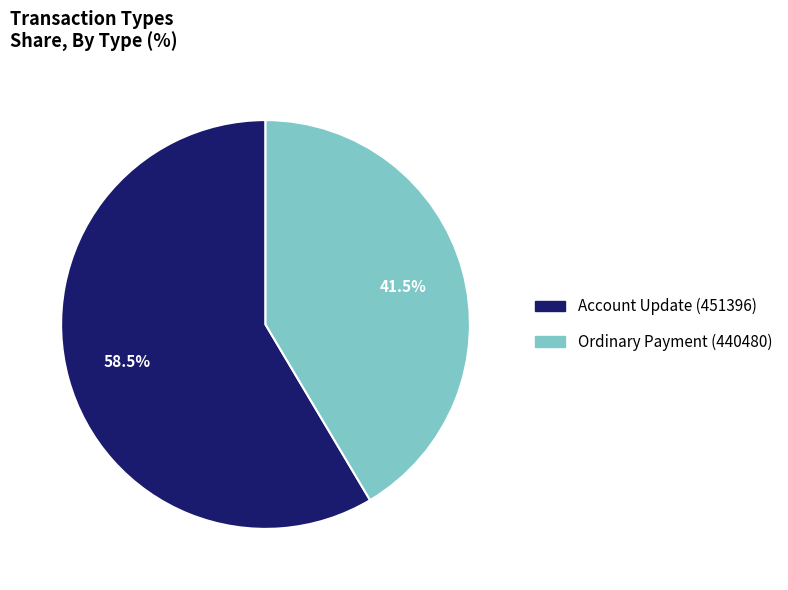

How many slices are in this pie chart?

2